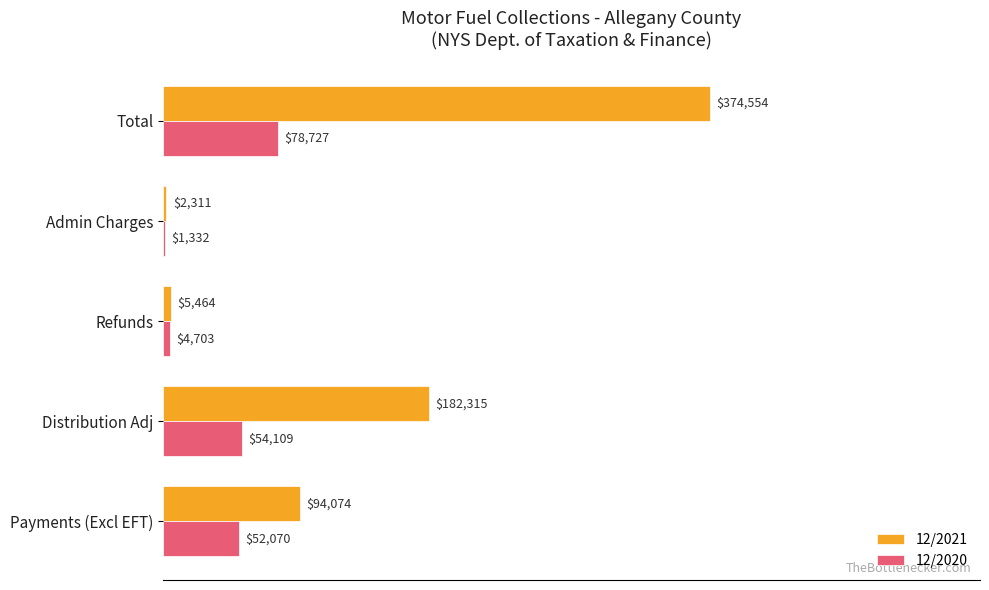

Which series has the largest total across all categories?

12/2021